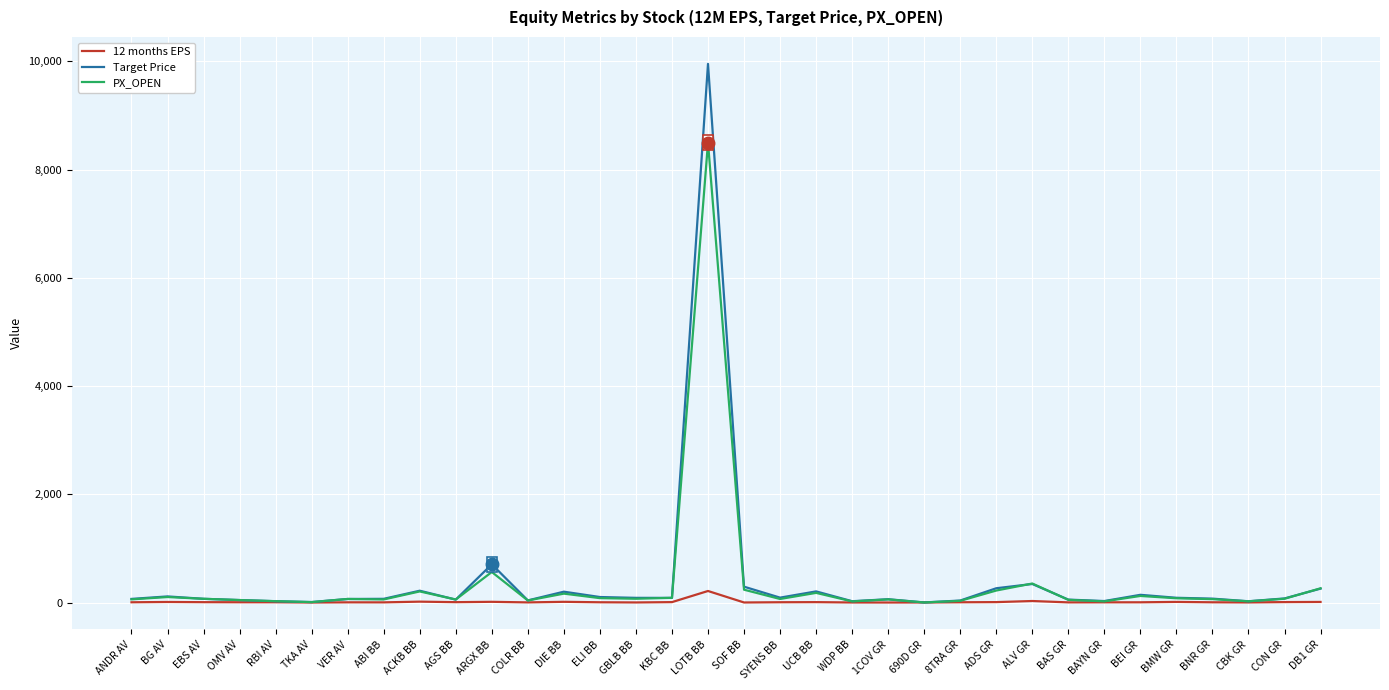

How many values in the PX_OPEN series exceed 69?

17